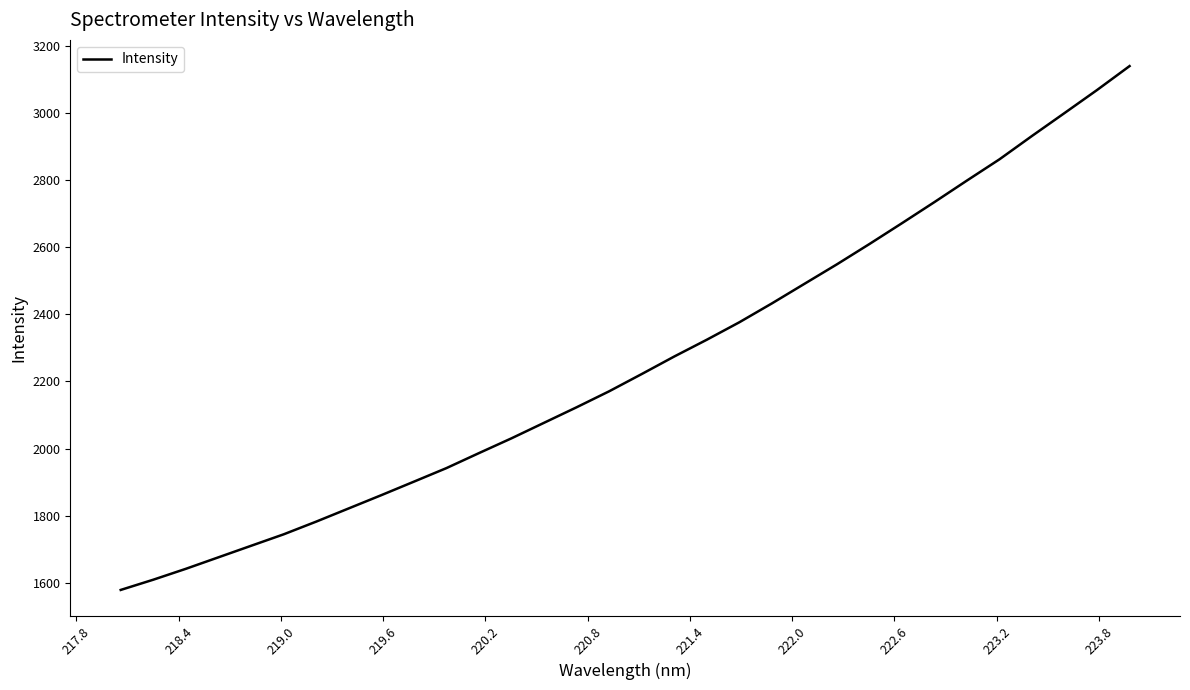

What is the maximum value shown in the chart?

3139.1